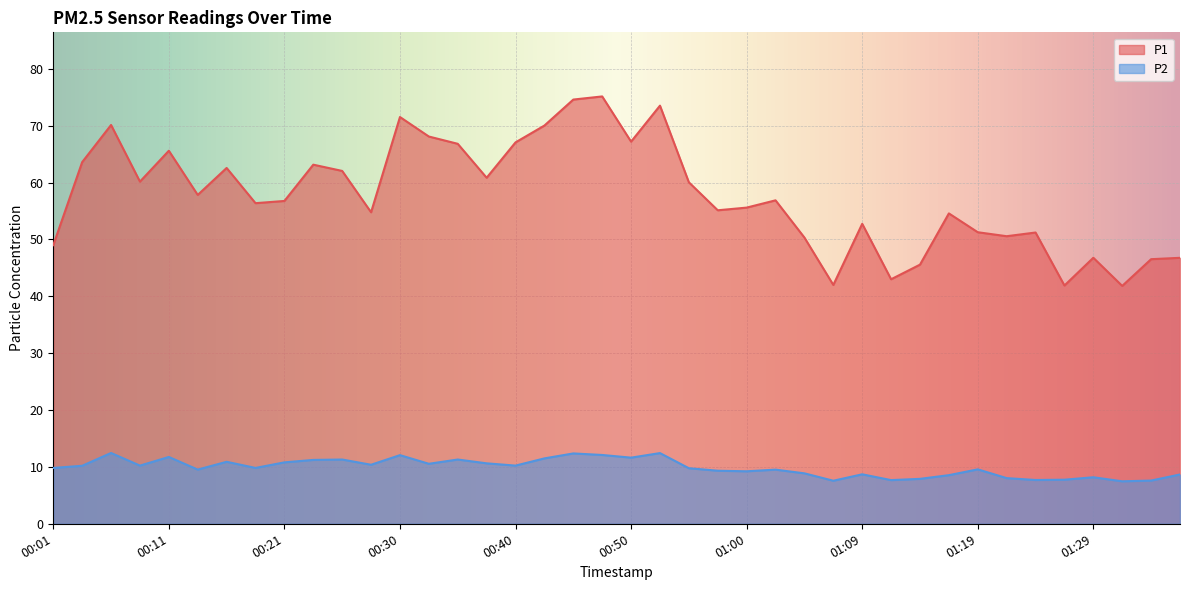

Which label corresponds to the largest value in the chart?

00:48